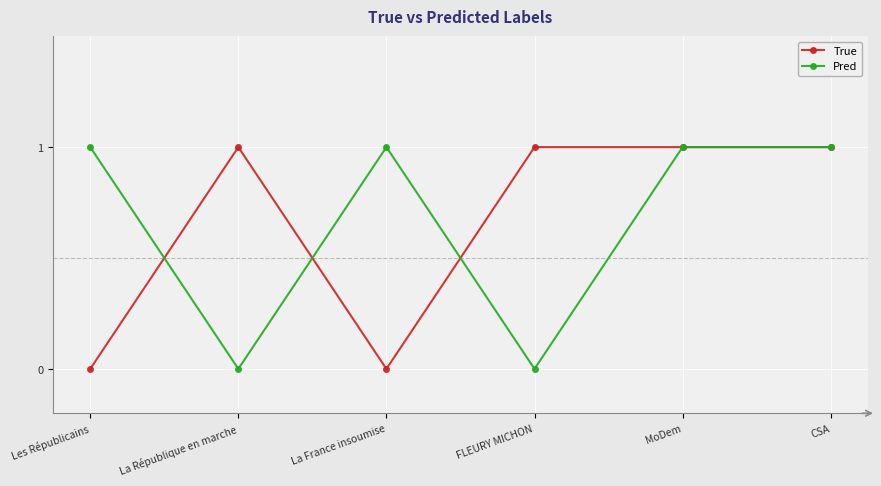

At La France insoumise, list the series in order from largest to smallest.

Pred, True